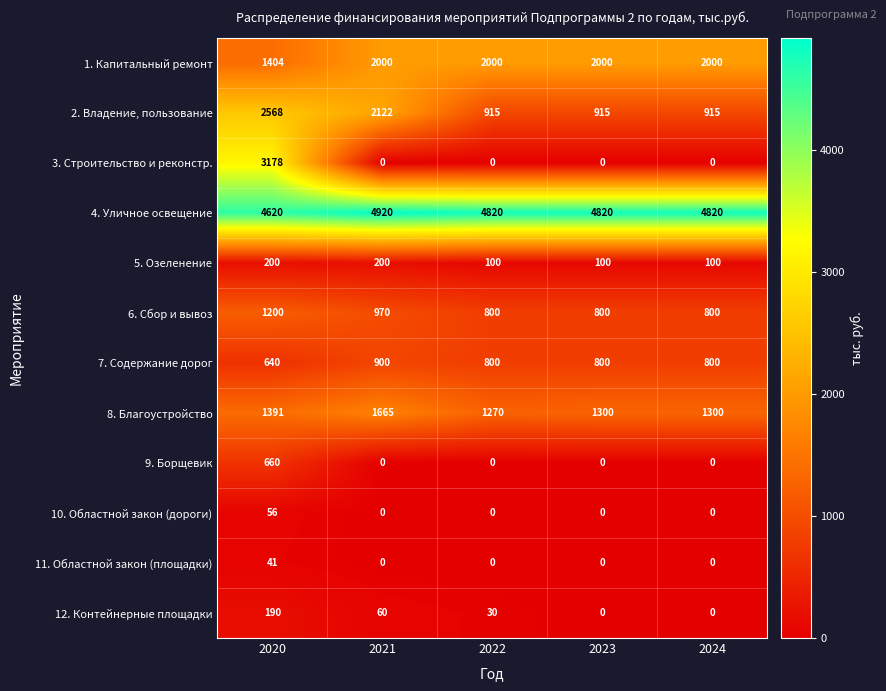

The 10. Областной закон (дороги) series shows -30 at 2021. True or false?

False